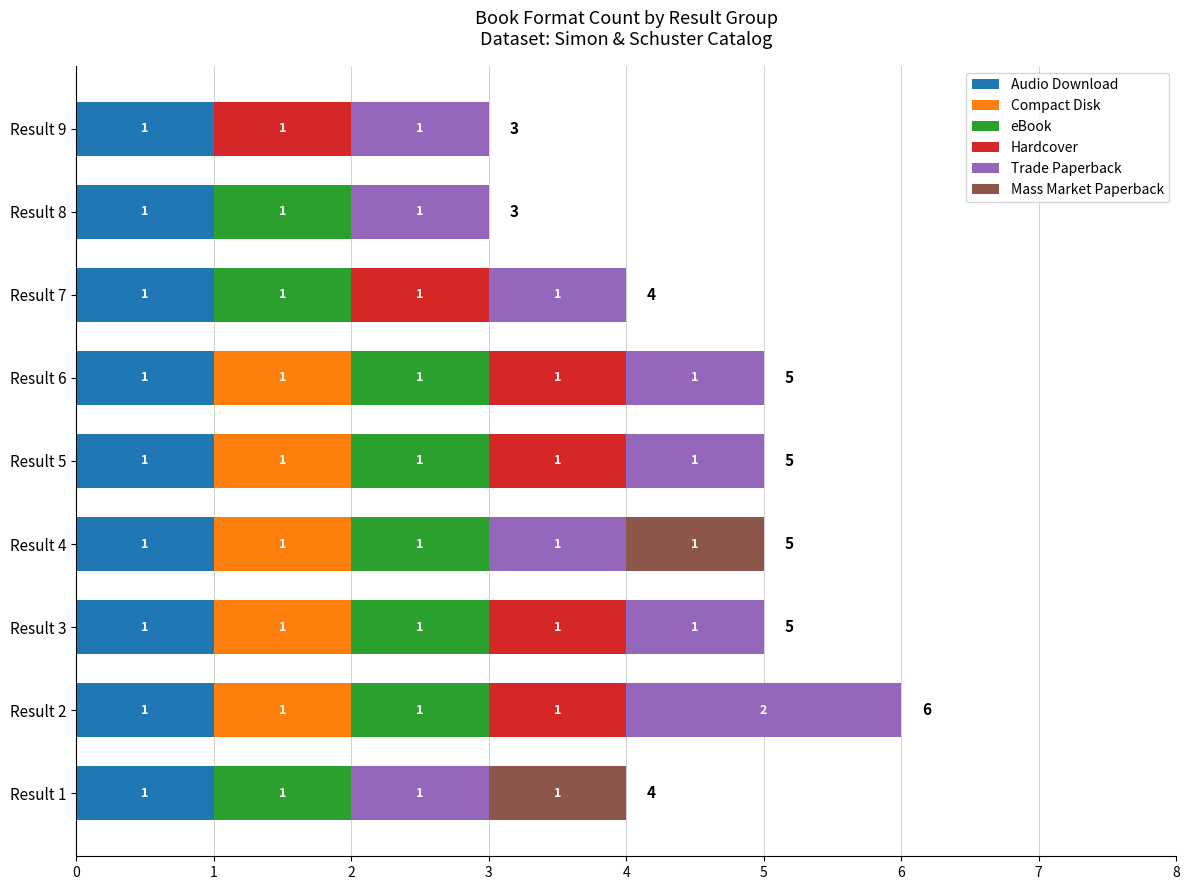

What is the total value across all series at Result 3?

5